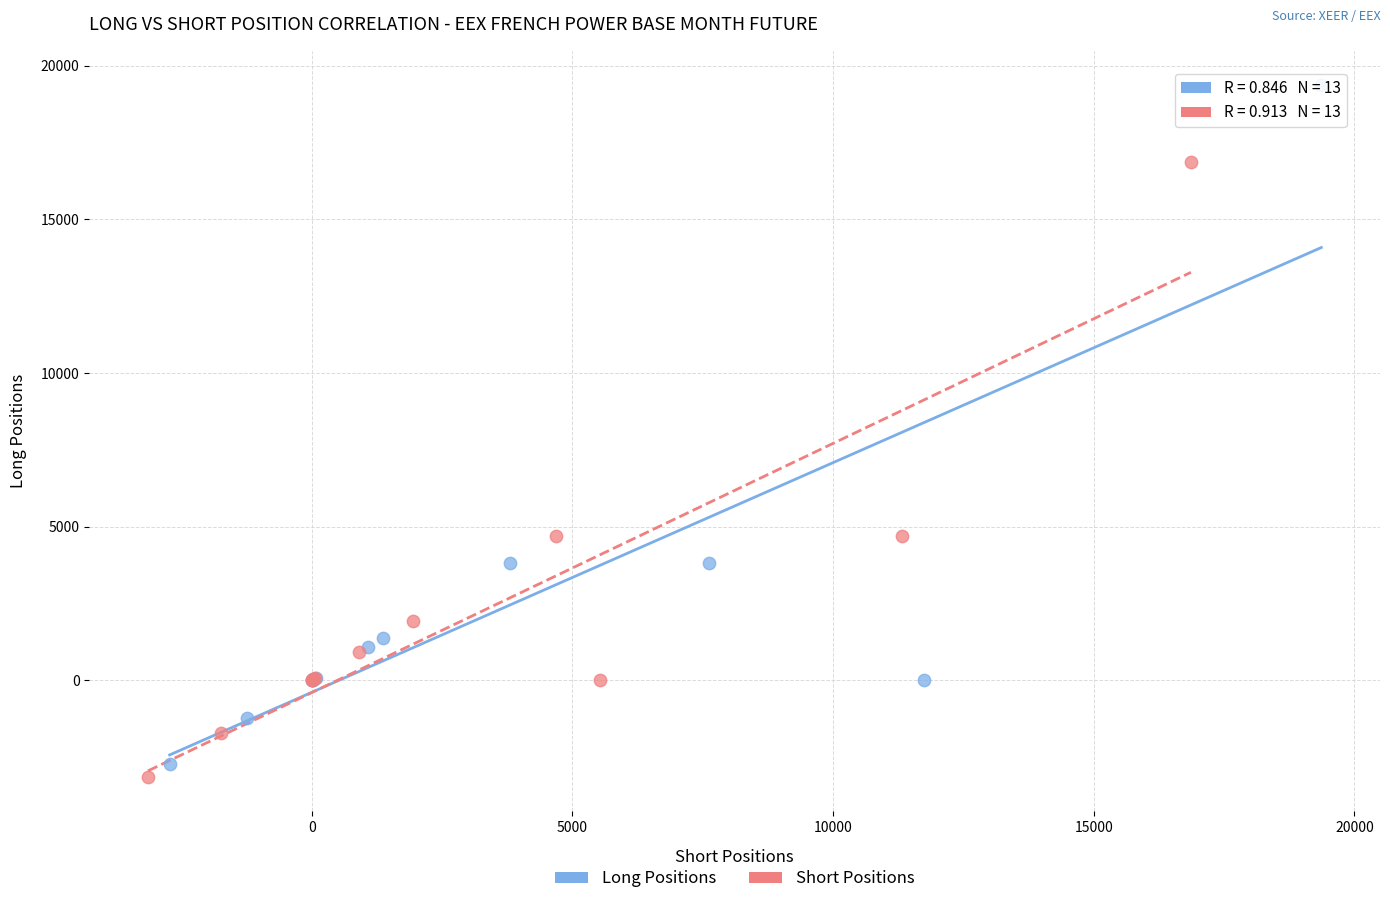

Which series has the largest Y range (max minus min)?

Long Positions